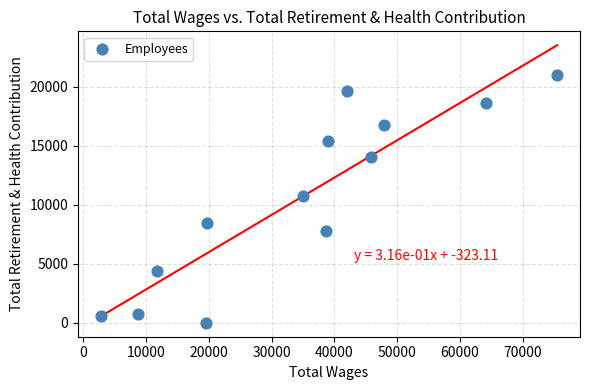

What is the range of Y values (max minus min)?

20972